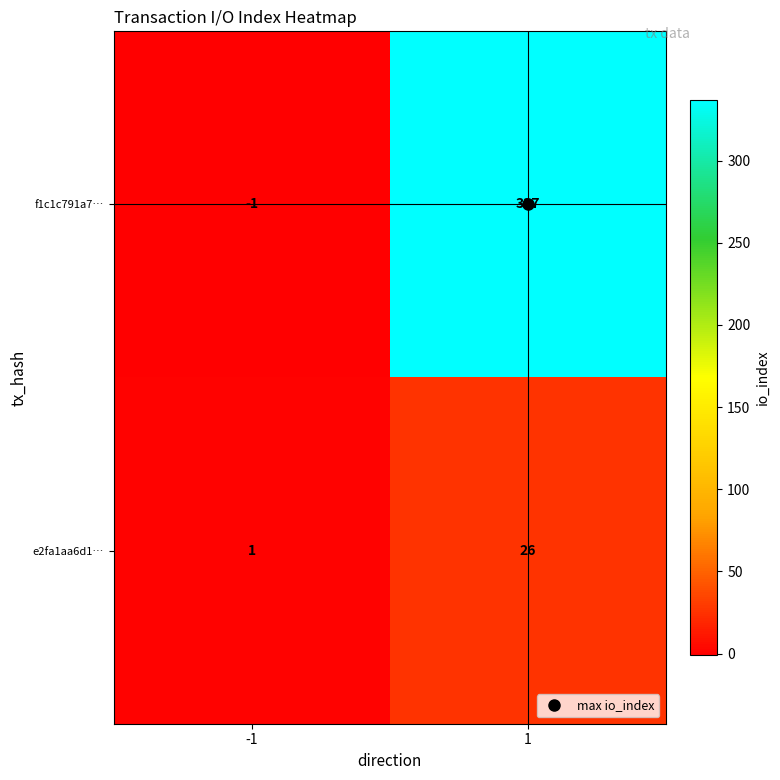

What is the highest value of the f1c1c791a7… series?

337